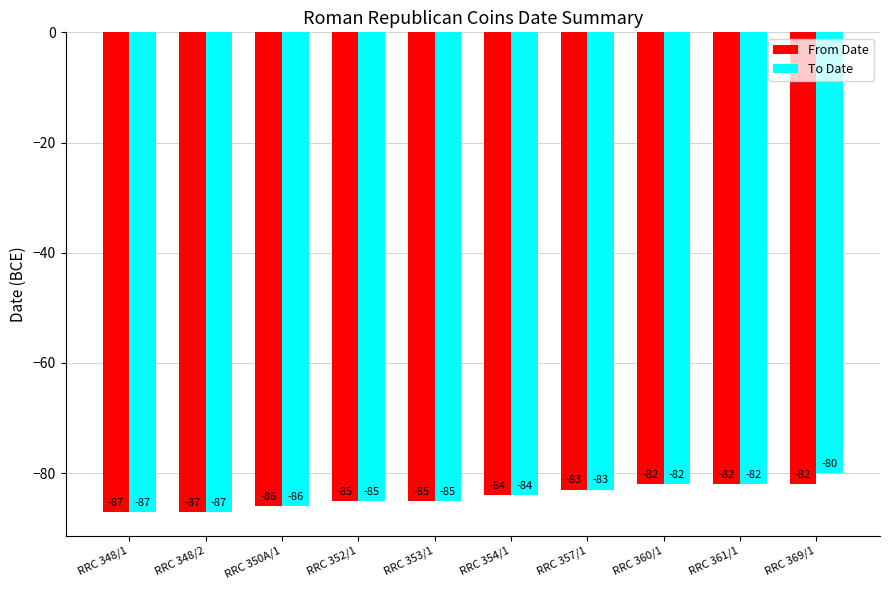

What are all the series names shown in the legend?

From Date, To Date